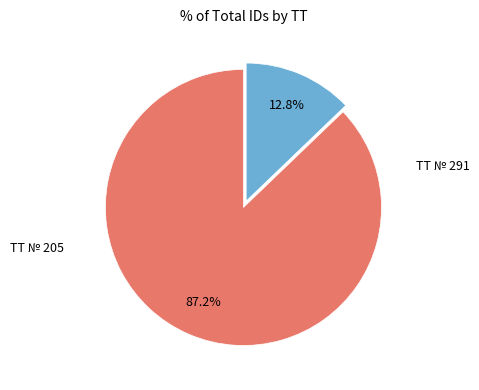

Approximately how many times larger is the value at ТТ № 205 compared to ТТ № 291?

6.8